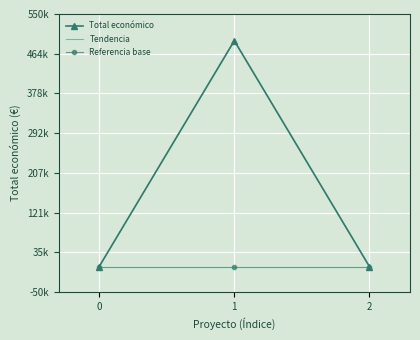

Is it true that Referencia base equals 7389 at 1?

False